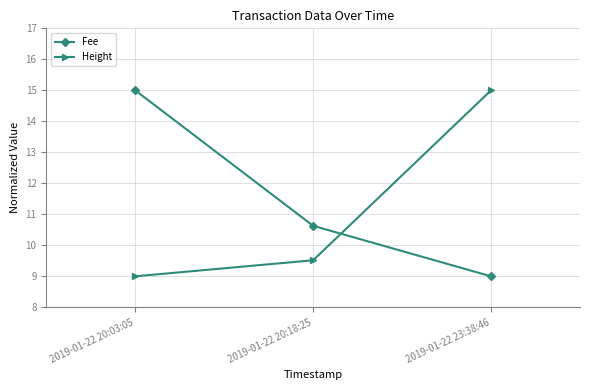

What is the difference between the highest and lowest values at 2019-01-22 23:38:46?

6.0